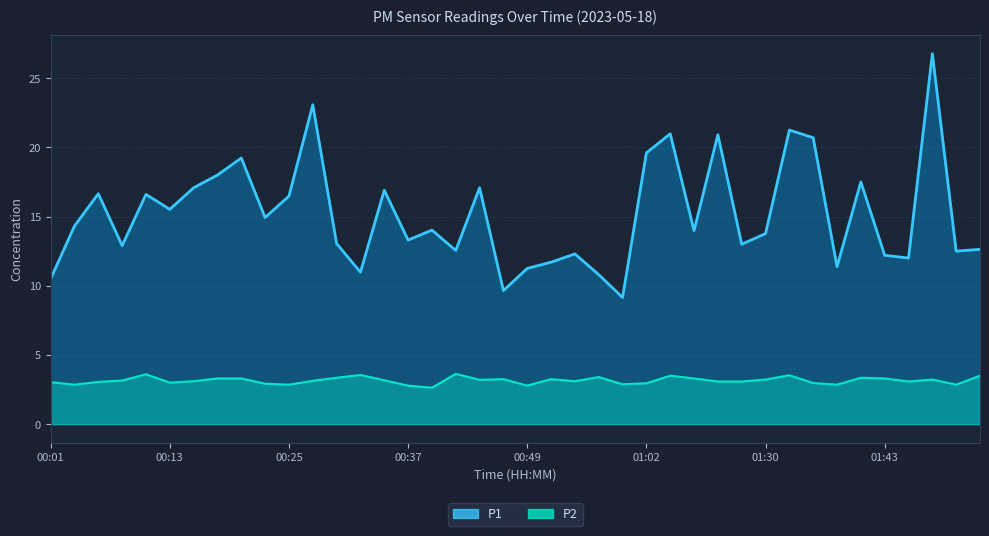

What position from the left is 00:42?

18